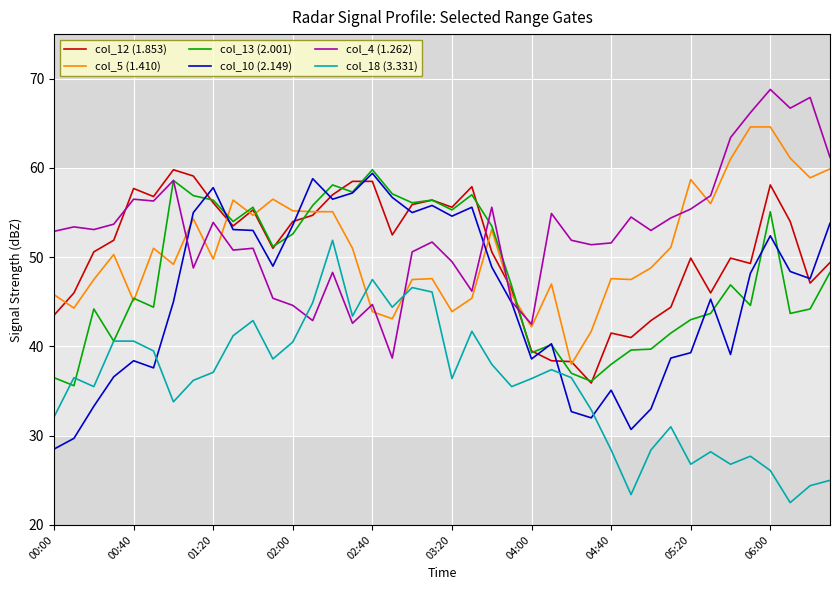

What is the sum of all col_10 (2.149) values?

1829.2